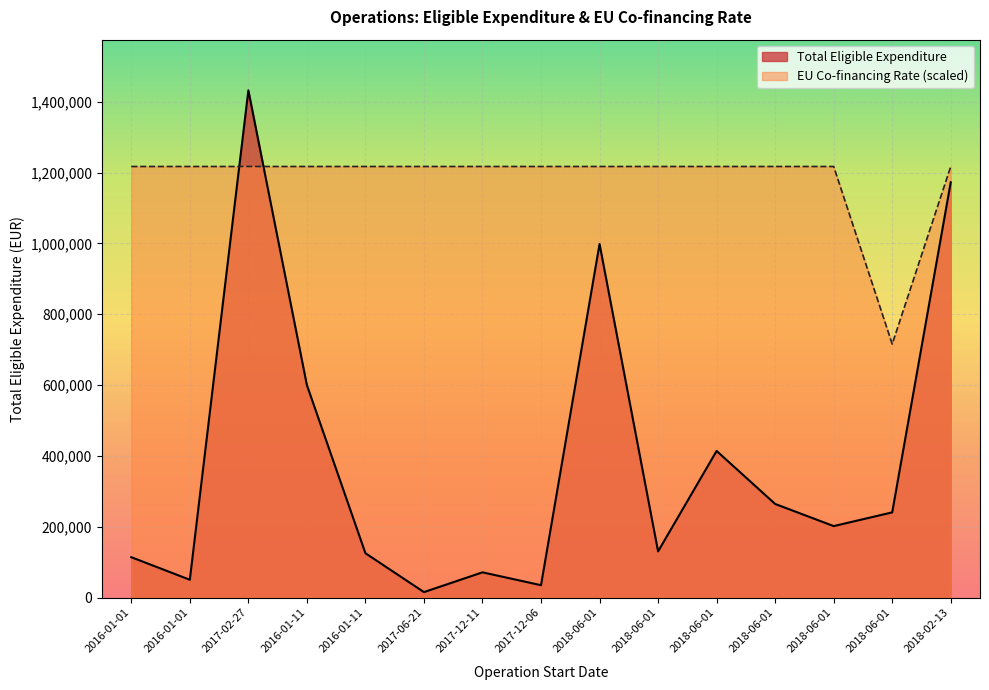

Is the value of EU Co-financing Rate at 2018-06-01 greater than the value of Total Eligible Expenditure at 2017-12-11?

Yes